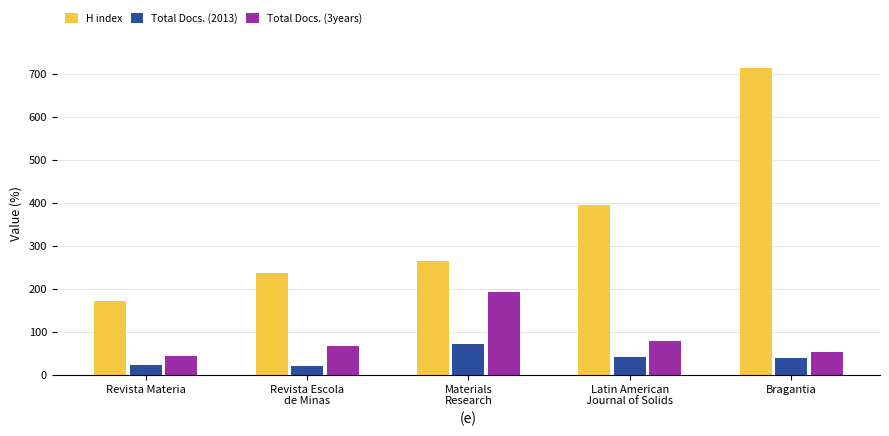

At how many categories does at least one series exceed 634?

1